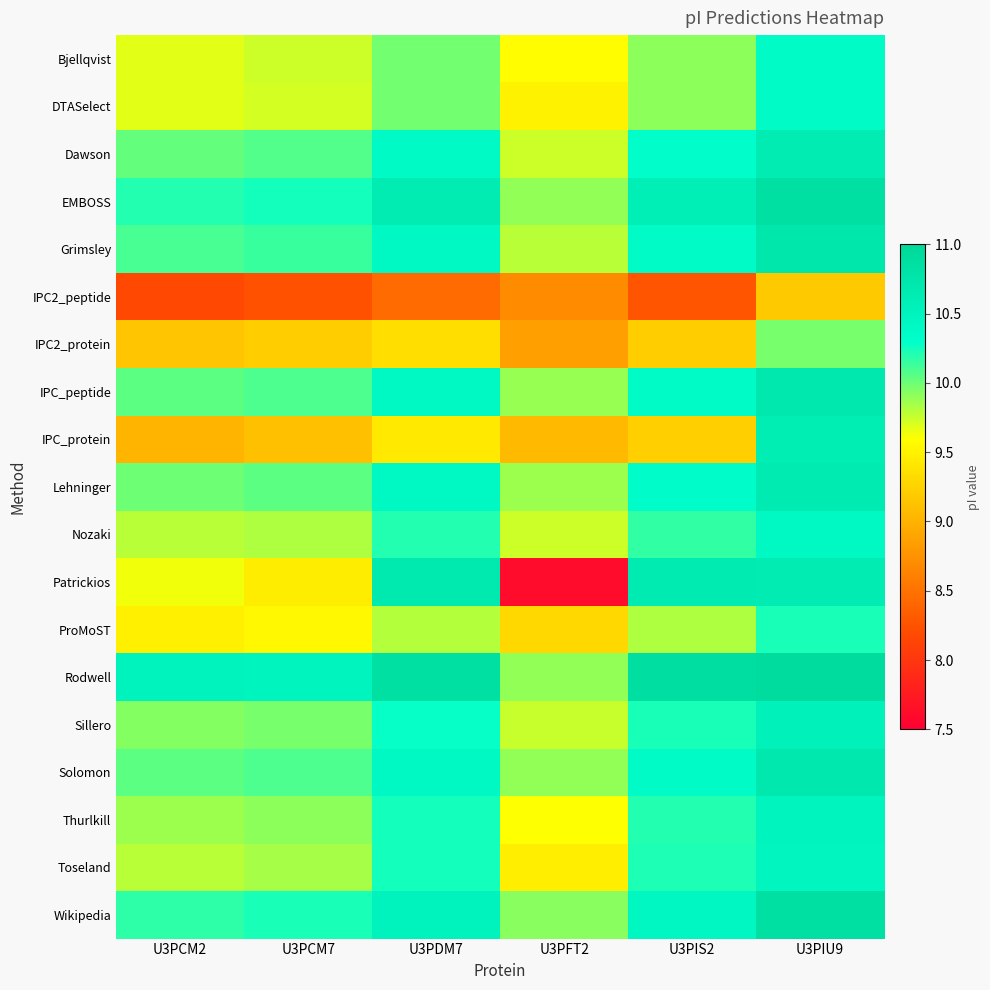

At how many categories does at least one series exceed 7?

6